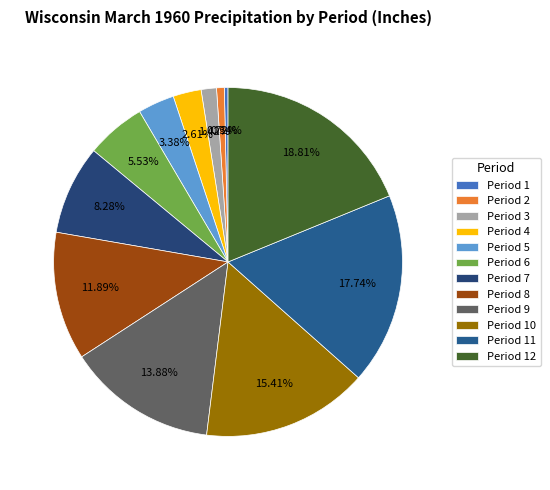

Rank the categories by value from highest to lowest.

Period 12, Period 11, Period 10, Period 9, Period 8, Period 7, Period 6, Period 5, Period 4, Period 3, Period 2, Period 1